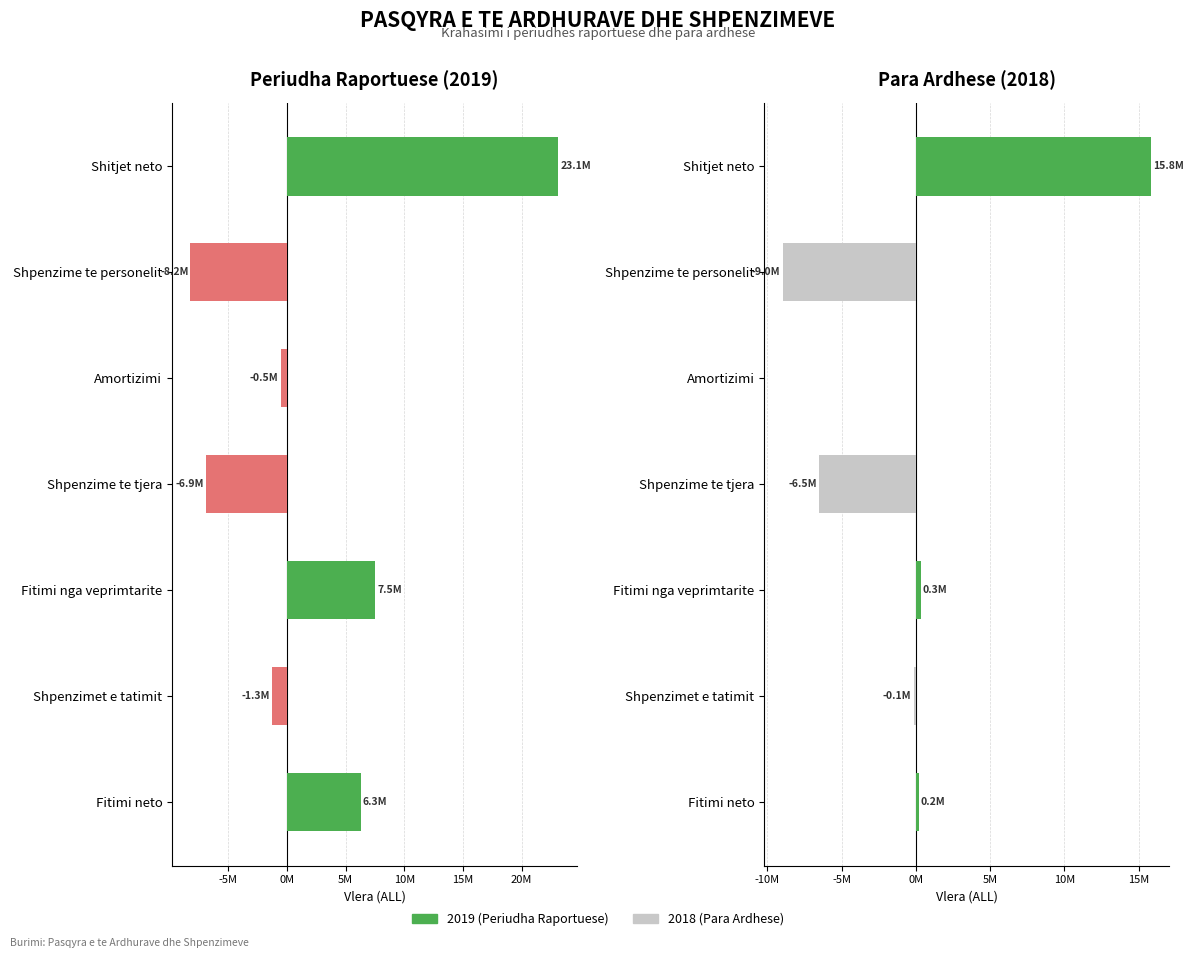

Which series has the largest range (max minus min)?

2019